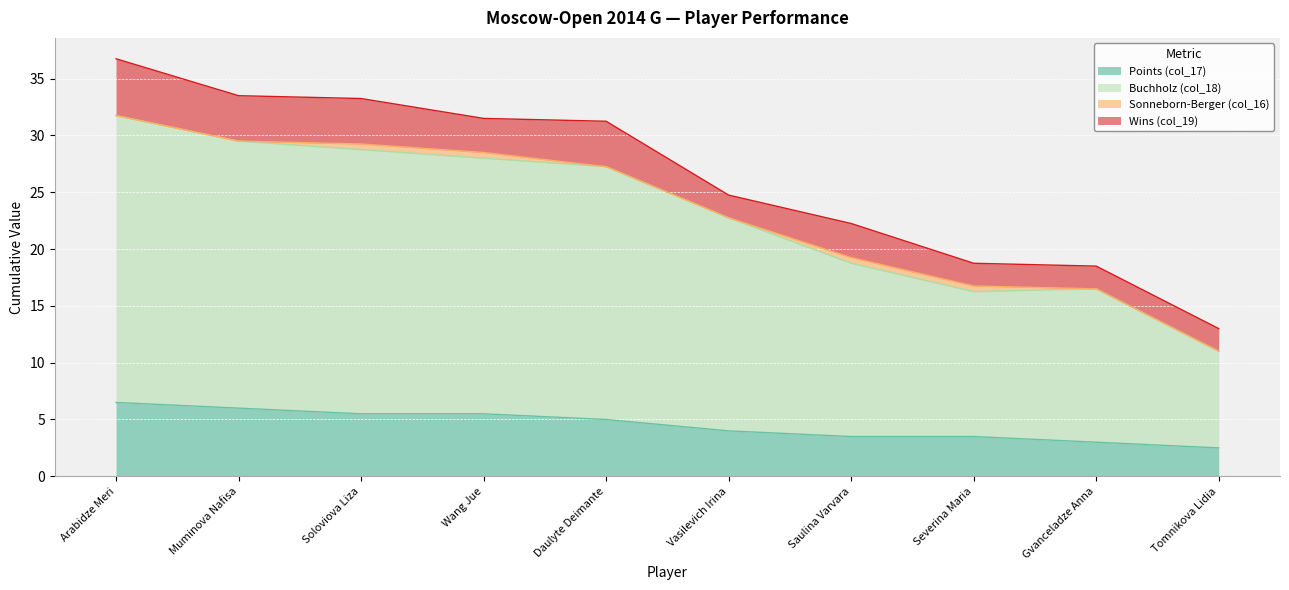

At which category does the chart reach its peak across all series?

Arabidze Meri